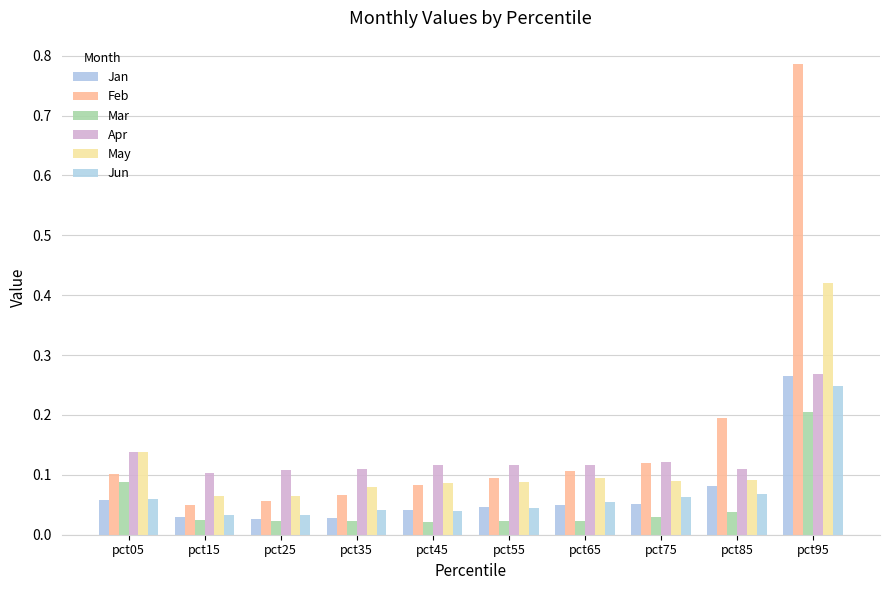

Are the bars horizontal?

No